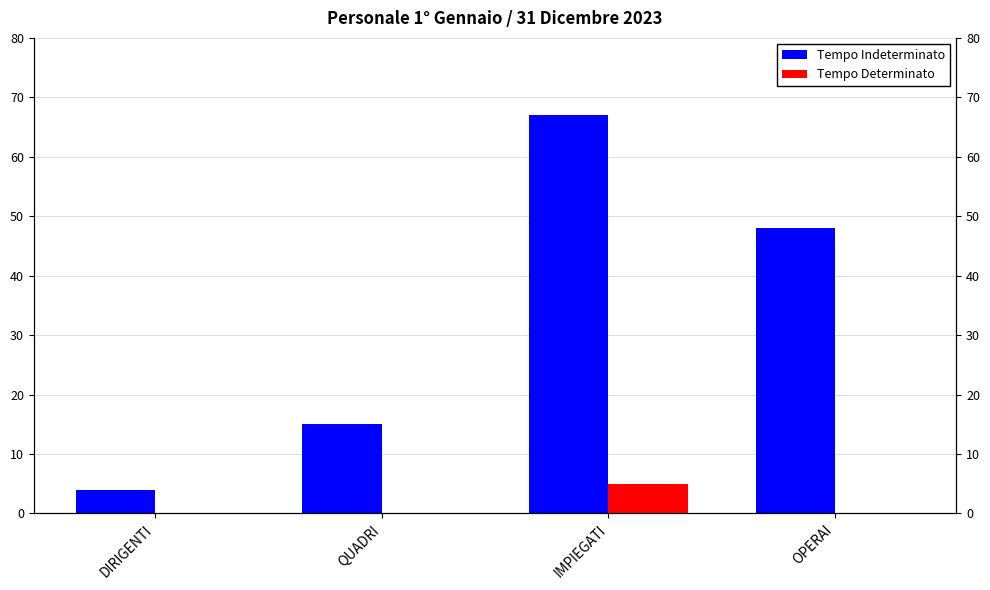

What is the difference between the second highest and minimum values in the Tempo Indeterminato series?

44